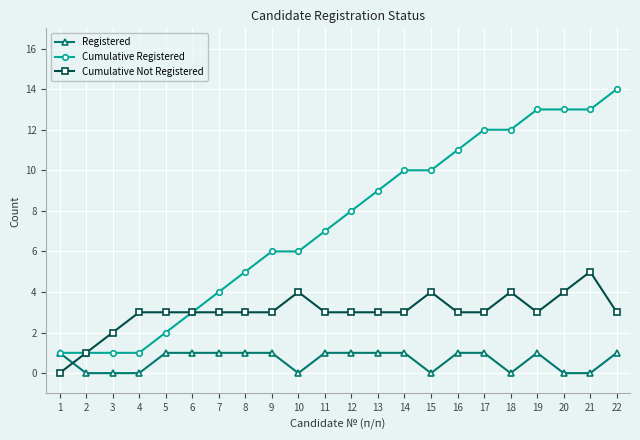

How many categories are shown in the chart?

22